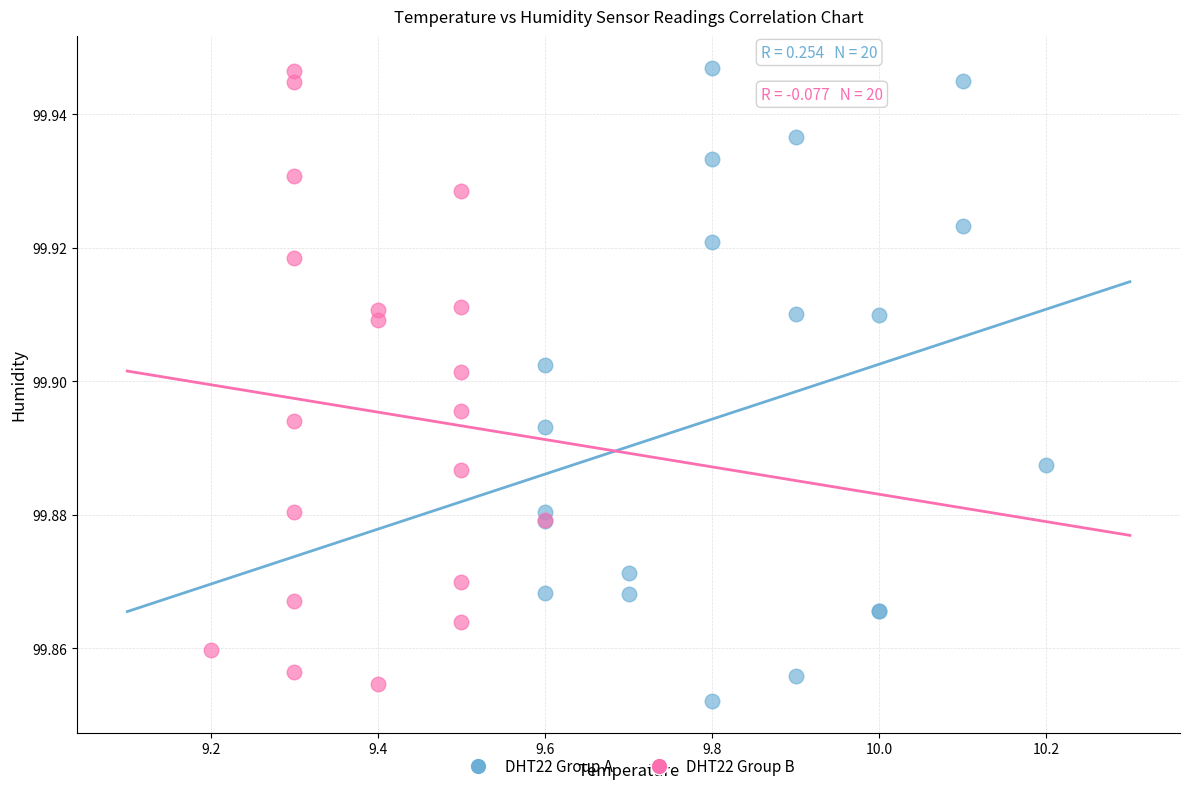

Which series has the largest Y range (max minus min)?

DHT22 Group A